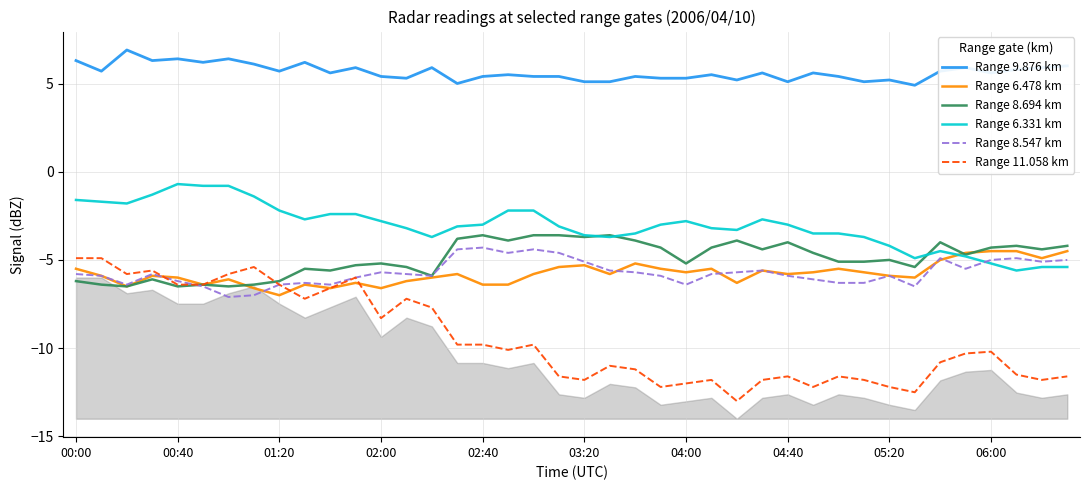

At how many categories does at least one series exceed 2?

40